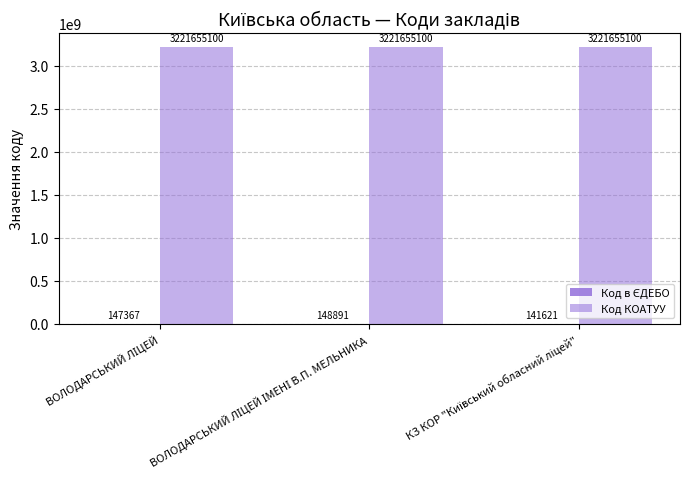

At ВОЛОДАРСЬКИЙ ЛІЦЕЙ ІМЕНІ В.П. МЕЛЬНИКА, list the series in order from smallest to largest.

Код в ЄДЕБО, Код КОАТУУ